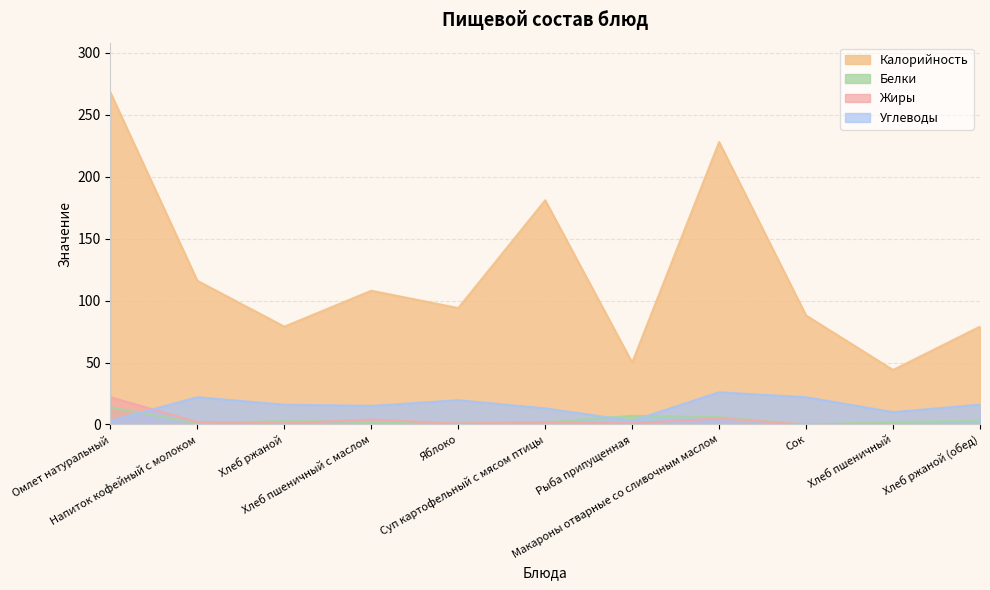

True or false: Белки and Жиры intersect in this chart.

True